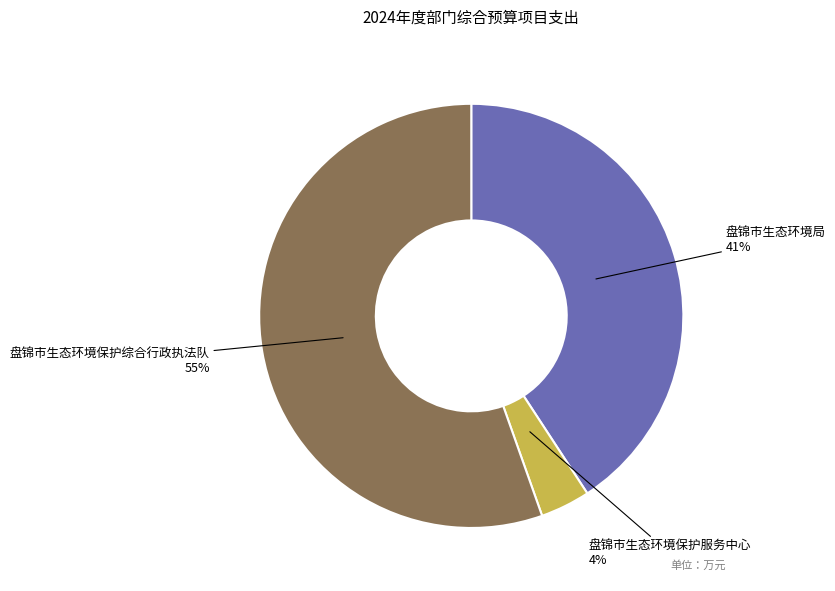

How many slices are in this pie chart?

3